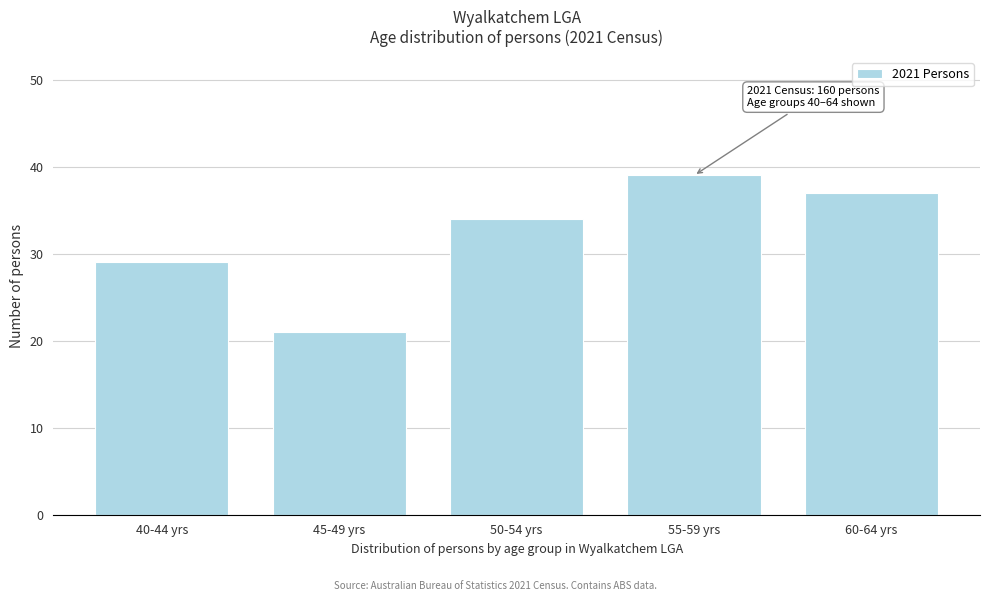

Reading left to right, extract all data points from this chart.

40-44 yrs=29	45-49 yrs=21	50-54 yrs=34	55-59 yrs=39	60-64 yrs=37